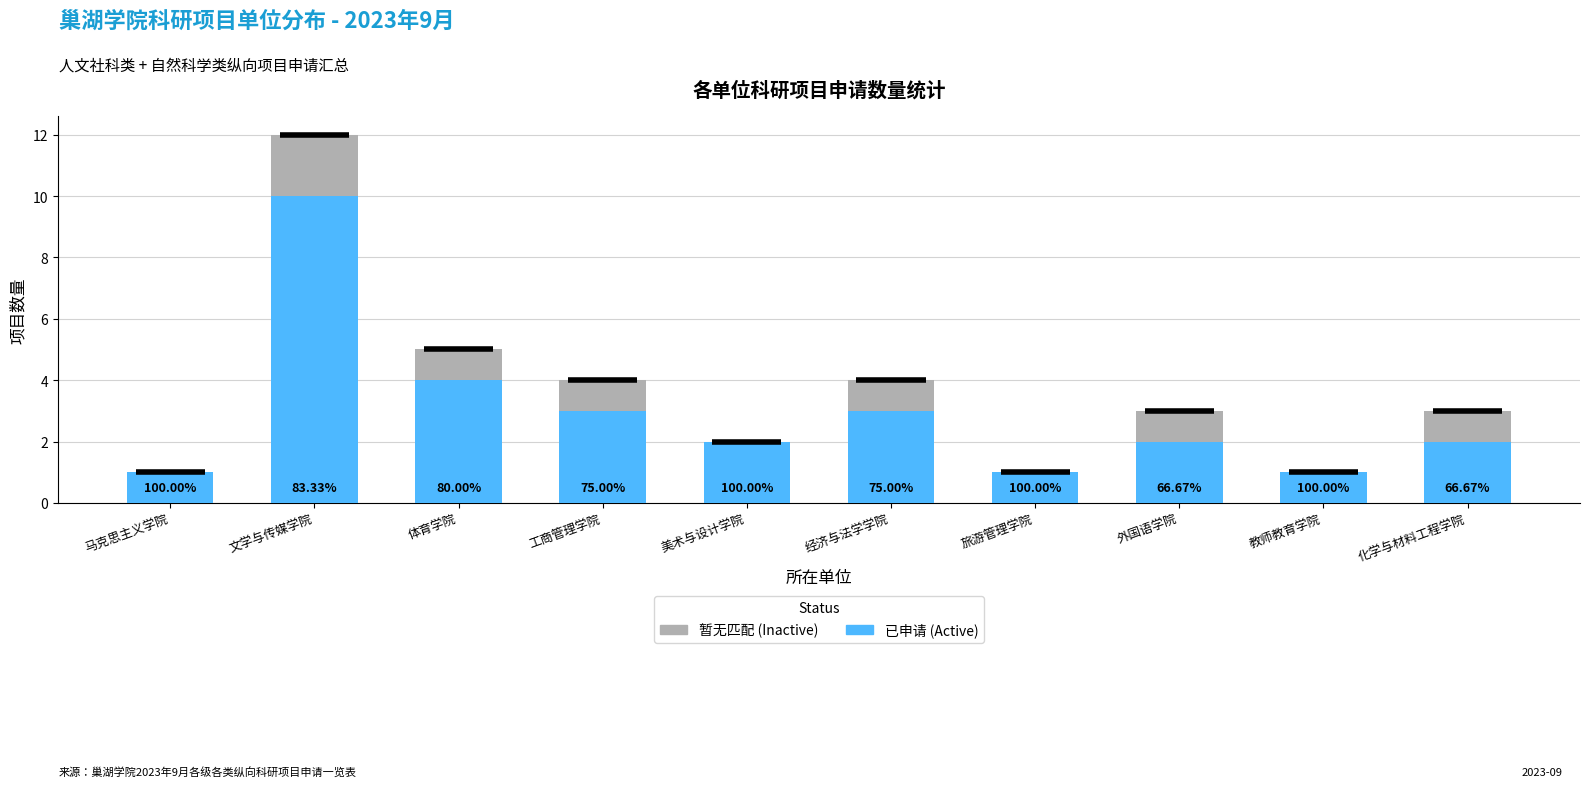

What is the difference between the Active values at 美术与设计学院 and 教师教育学院?

1